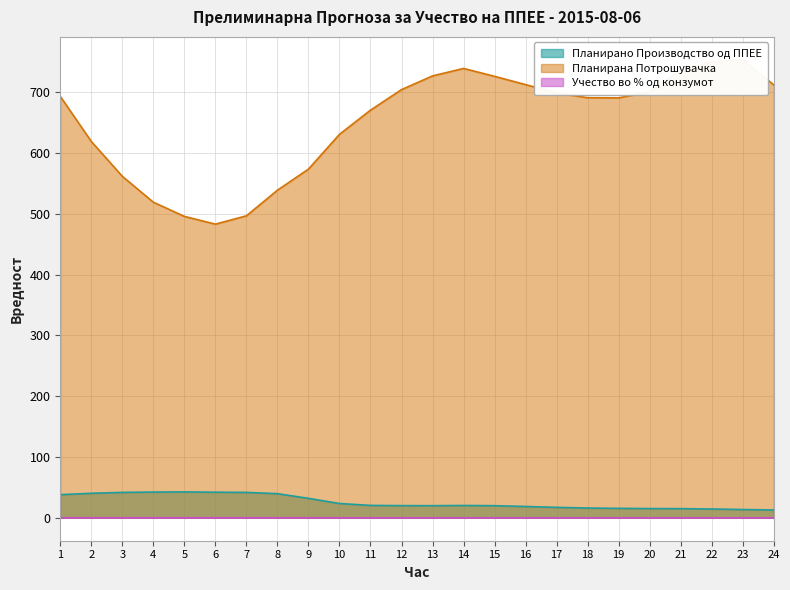

Reading left to right, transcribe all the data shown in this chart.

Планирано Производство од ППЕЕ: 38.1	40.4	41.8	42.4	42.6	42.1	41.8	39.7	32.0	23.6	20.4	20.1	20.0	20.3	19.9	18.7	17.2	16.1	15.6	15.2	15.1	14.5	13.6	12.9
Планирана Потрошувачка: 693.3	619.2	561.8	519.2	495.9	483.1	496.8	539.0	573.6	630.9	670.6	704.4	727.0	739.3	726.3	712.6	698.9	691.1	690.8	701.0	735.6	750.1	753.5	712.2
Учество во % од конзумот: 0.1	0.1	0.1	0.1	0.1	0.1	0.1	0.1	0.1	0.0	0.0	0.0	0.0	0.0	0.0	0.0	0.0	0.0	0.0	0.0	0.0	0.0	0.0	0.0